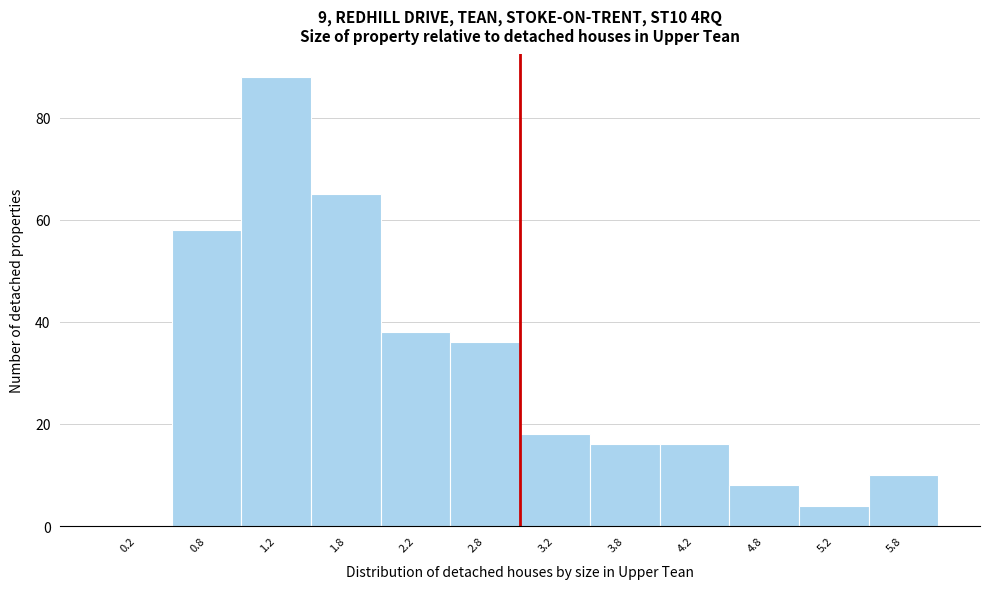

Reading left to right, transcribe this chart: for each bar, give the range it covers on the x-axis and its height. The values are not printed on the chart, so give them approximately, as read against the axis.

0.0 to 0.5: 0
0.5 to 1.0: 58
1.0 to 1.5: 88
1.5 to 2.0: 66
2.0 to 2.5: 38
2.5 to 3.0: 36
3.0 to 3.5: 18
3.5 to 4.0: 16
4.0 to 4.5: 16
4.5 to 5.0: 8
5.0 to 5.5: 4
5.5 to 6.0: 10